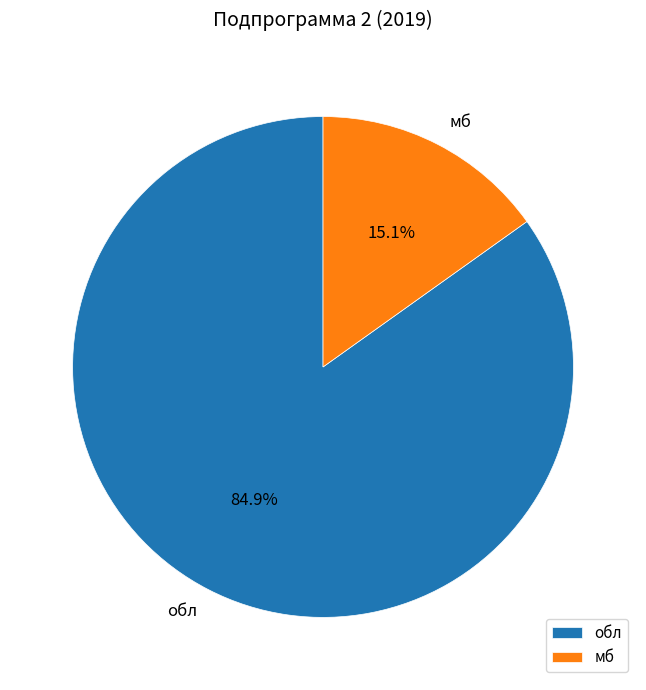

Between мб and обл, which is larger?

обл